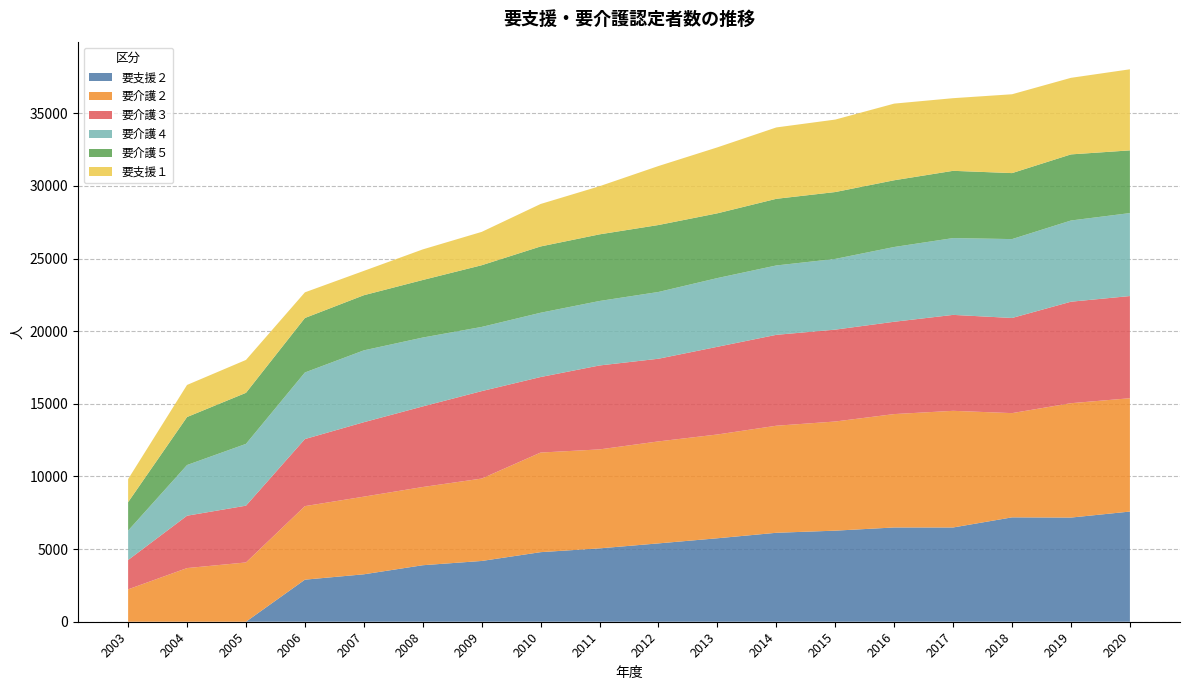

Reading left to right, extract all data points from this chart.

要支援２: 0	0	0	2896	3265	3890	4184	4790	5051	5394	5746	6124	6270	6490	6489	7186	7171	7585
要介護２: 2230	3694	4082	5062	5346	5385	5672	6857	6813	7021	7145	7370	7515	7806	8031	7176	7874	7802
要介護３: 2019	3605	3908	4618	5125	5548	6020	5200	5779	5691	6037	6258	6325	6356	6605	6550	6987	7035
要介護４: 2024	3490	4255	4584	4947	4742	4420	4426	4439	4597	4732	4776	4869	5147	5288	5431	5591	5712
要介護５: 1959	3304	3514	3751	3795	3962	4247	4563	4587	4609	4458	4588	4603	4594	4630	4543	4551	4316
要支援１: 1587	2209	2265	1766	1676	2106	2296	2924	3314	4061	4541	4914	4989	5277	5001	5428	5271	5583